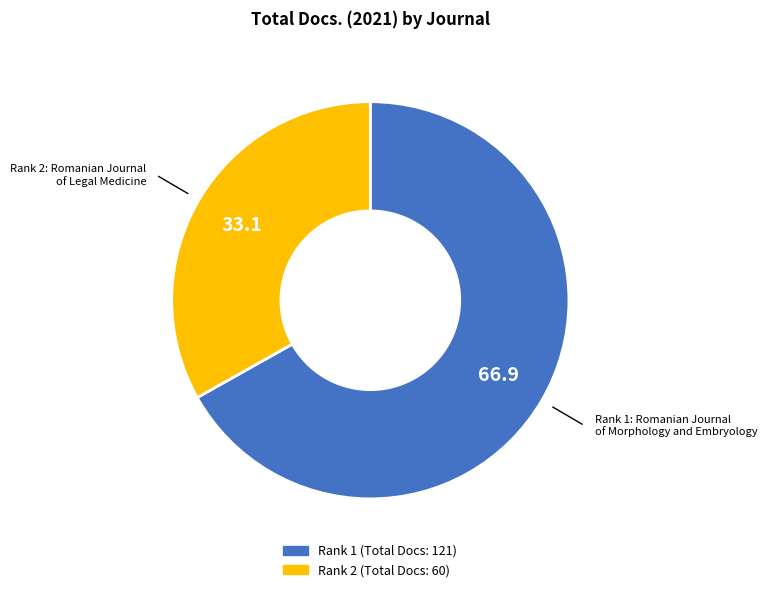

What is the smallest slice in the pie chart?

Rank 2